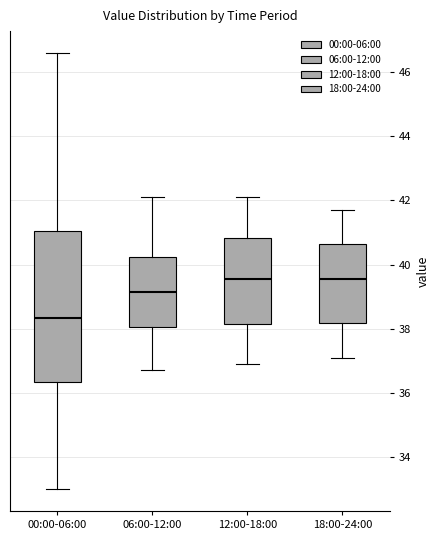

Reading left to right, read every box against the y-axis: the position of its median line, the range the box covers, and the ends of its whiskers. The values are not printed on the chart, so give them approximately, as read against the axis.

00:00-06:00: median 38.4, box 36.4 to 41.0, whiskers 33.0 to 46.6
06:00-12:00: median 39.2, box 38.0 to 40.2, whiskers 36.8 to 42.2
12:00-18:00: median 39.6, box 38.2 to 40.8, whiskers 37.0 to 42.2
18:00-24:00: median 39.6, box 38.2 to 40.6, whiskers 37.2 to 41.8